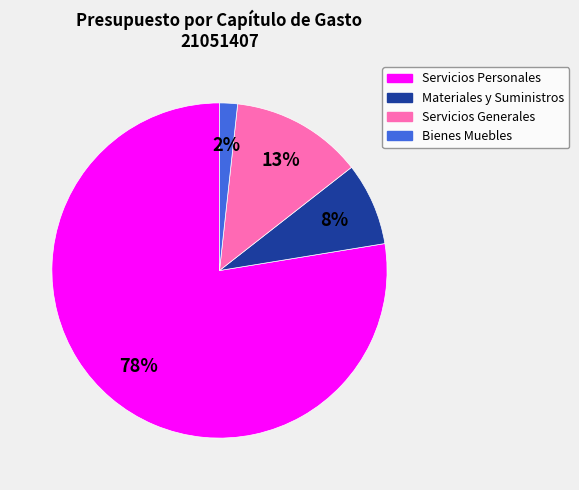

Does any single category account for the majority?

Yes